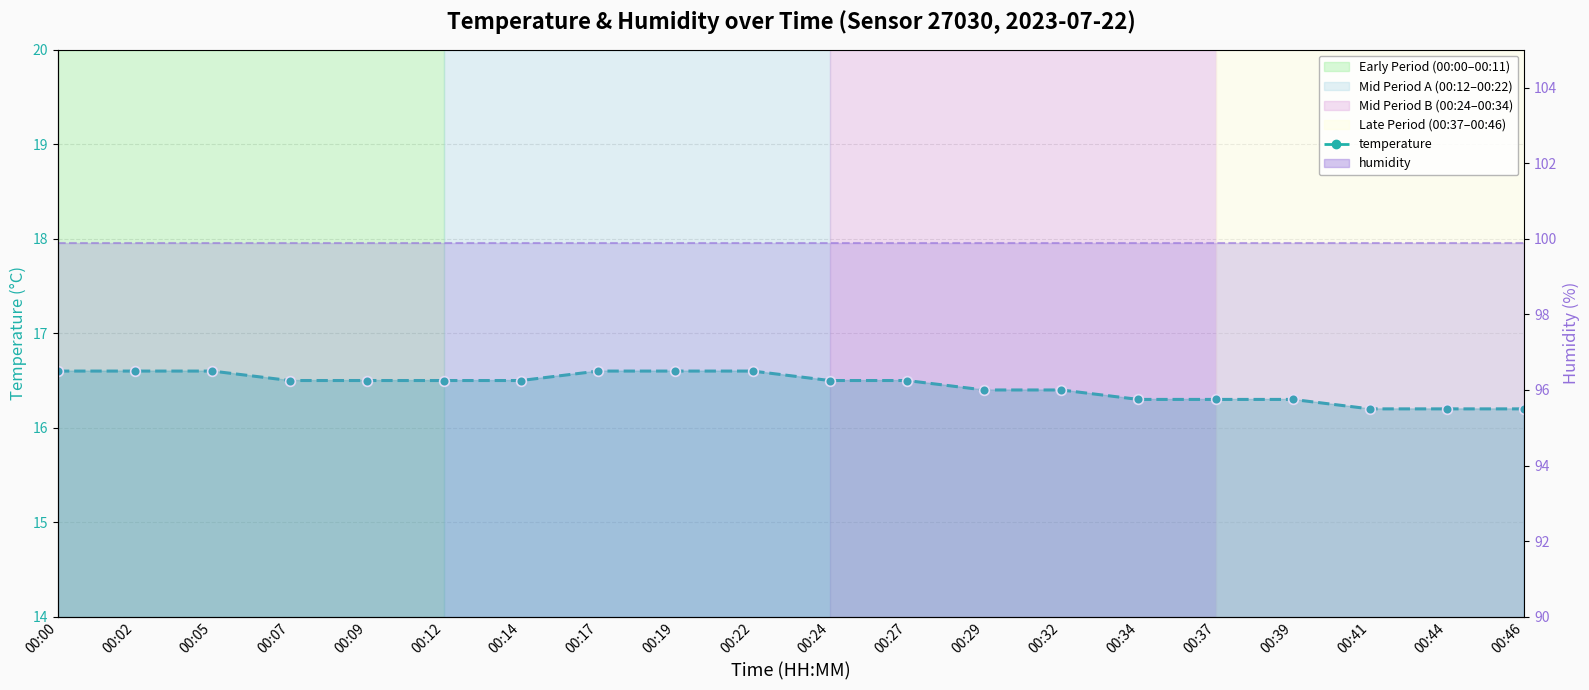

What is the difference between the maximum and minimum values?

0.4